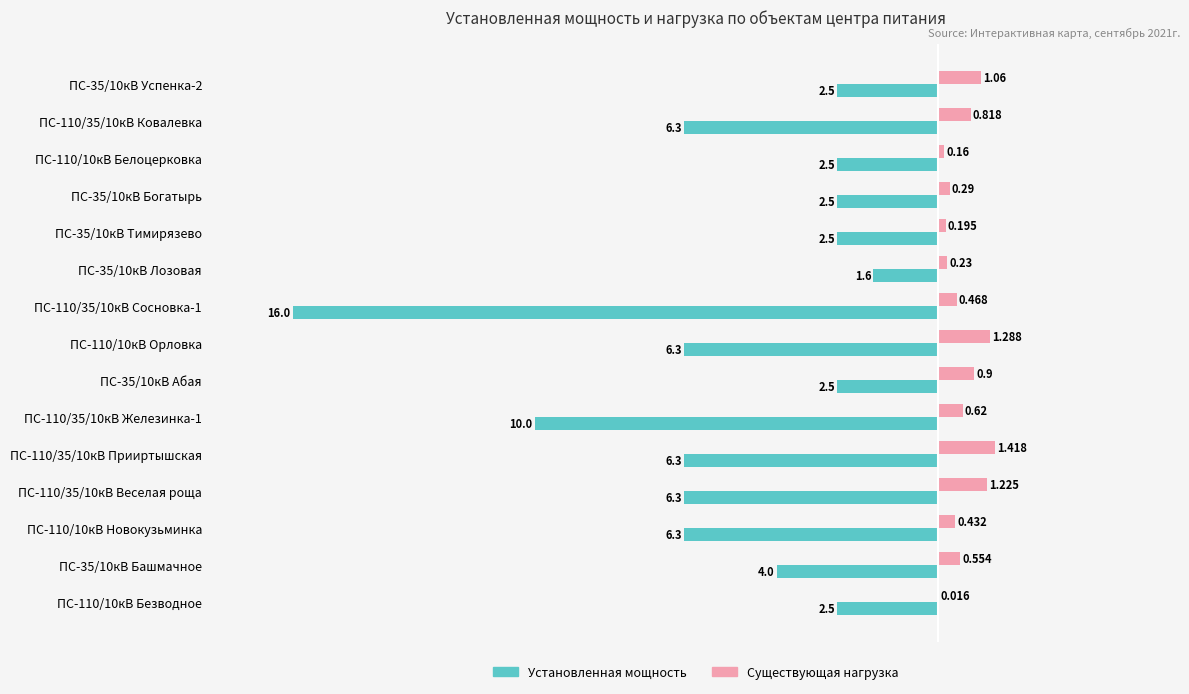

Is the value of Существующая нагрузка at ПС-35/10кВ Успенка-2 greater than the value of Установленная мощность at ПС-35/10кВ Богатырь?

Yes